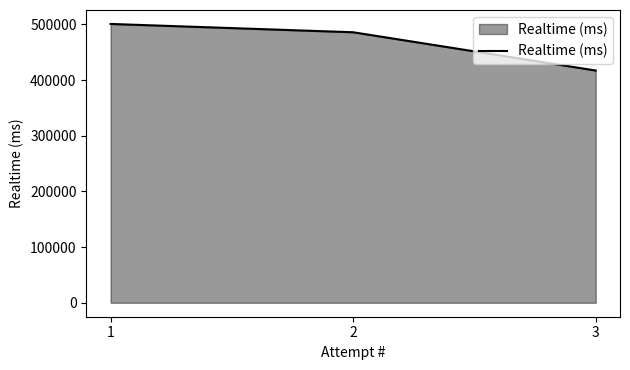

How many values are below 485919?

1